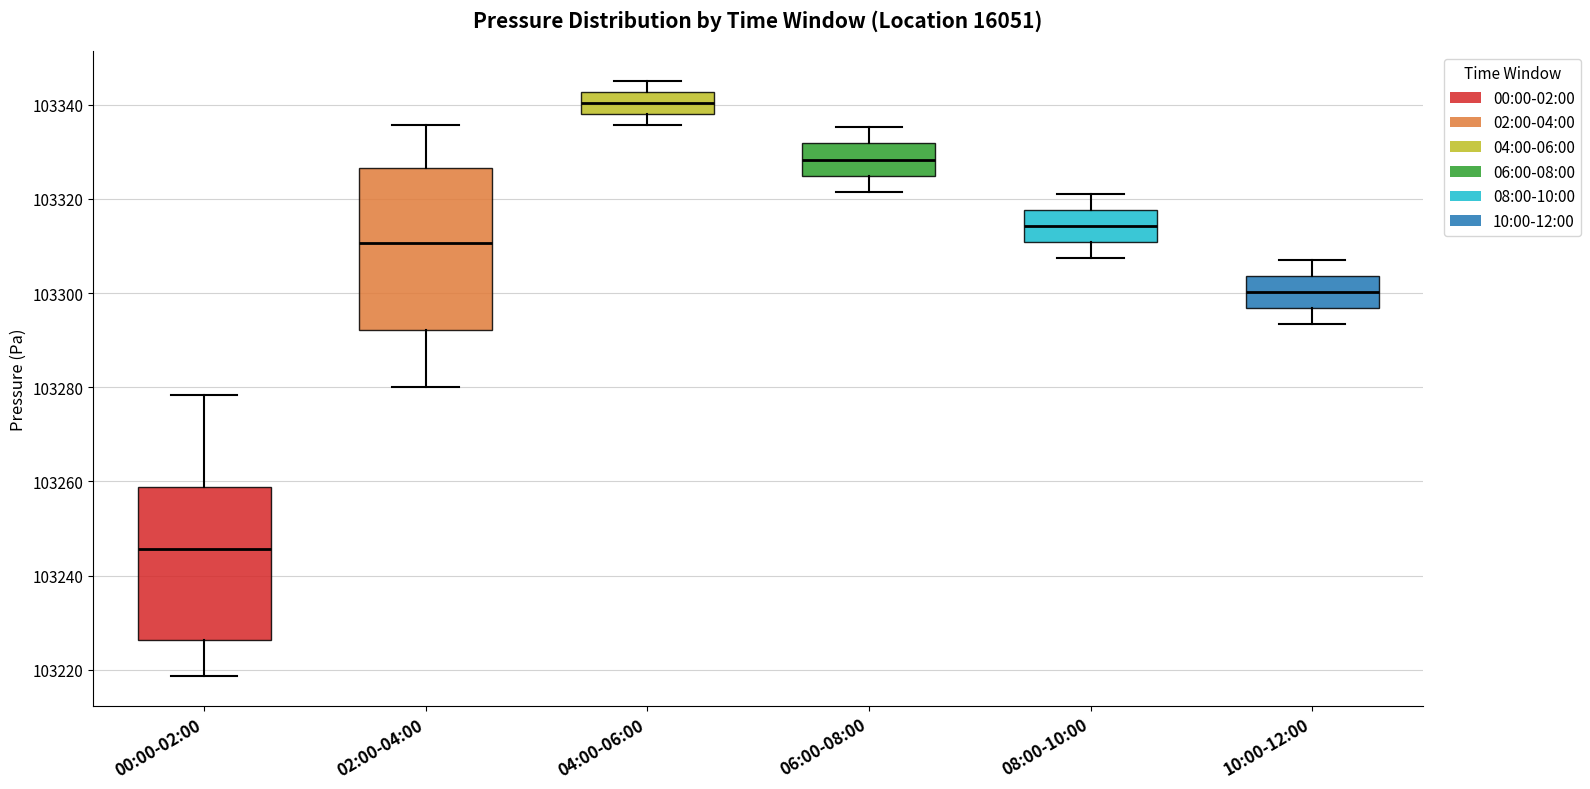

Reading left to right, read every box against the y-axis: the position of its median line, the range the box covers, and the ends of its whiskers. The values are not printed on the chart, so give them approximately, as read against the axis.

00:00-02:00: median 103246, box 103226 to 103258, whiskers 103218 to 103278
02:00-04:00: median 103310, box 103292 to 103326, whiskers 103280 to 103336
04:00-06:00: median 103340, box 103338 to 103342, whiskers 103336 to 103346
06:00-08:00: median 103328, box 103324 to 103332, whiskers 103322 to 103336
08:00-10:00: median 103314, box 103310 to 103318, whiskers 103308 to 103322
10:00-12:00: median 103300, box 103296 to 103304, whiskers 103294 to 103308